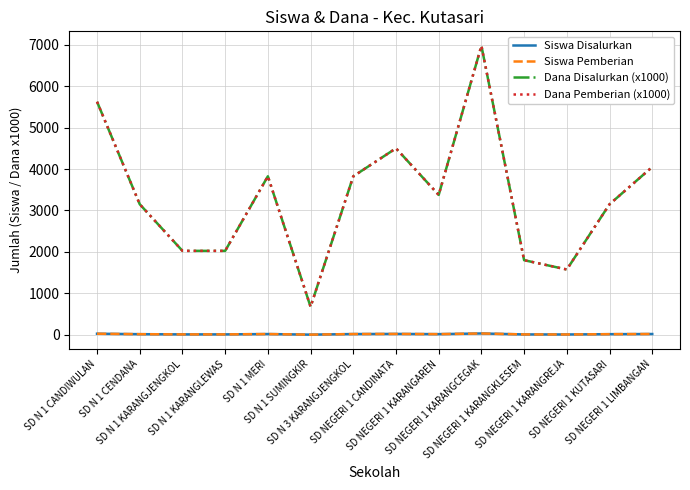

At SD NEGERI 1 KARANGKLESEM, list the series in order from smallest to largest.

Siswa Disalurkan, Siswa Pemberian, Dana Disalurkan (x1000), Dana Pemberian (x1000)